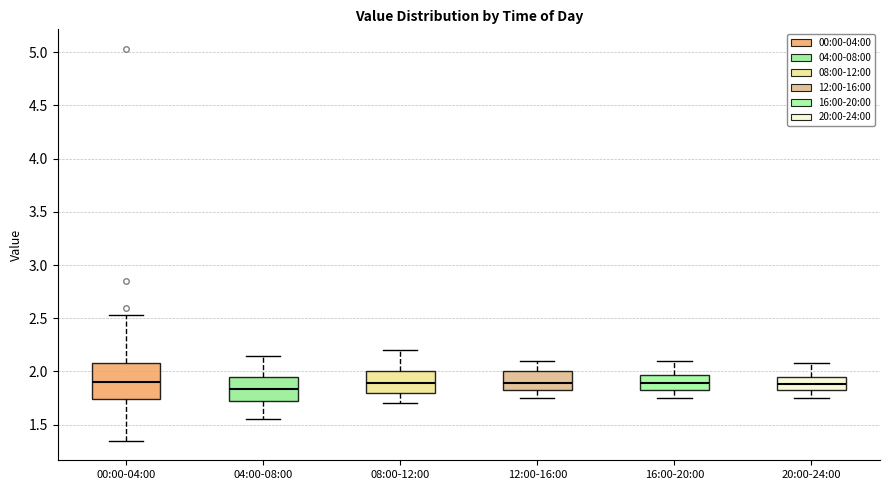

Comparing the boxes themselves (not the whiskers), which one is the tallest?

00:00-04:00